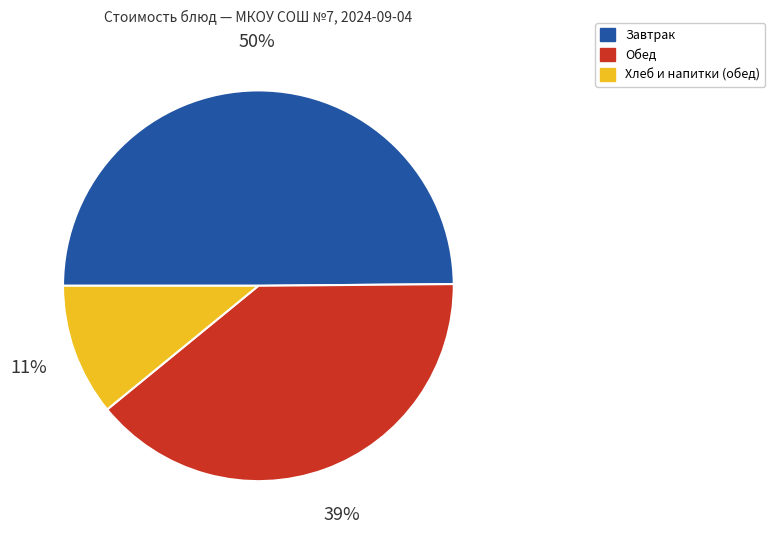

How many slices are in this pie chart?

3